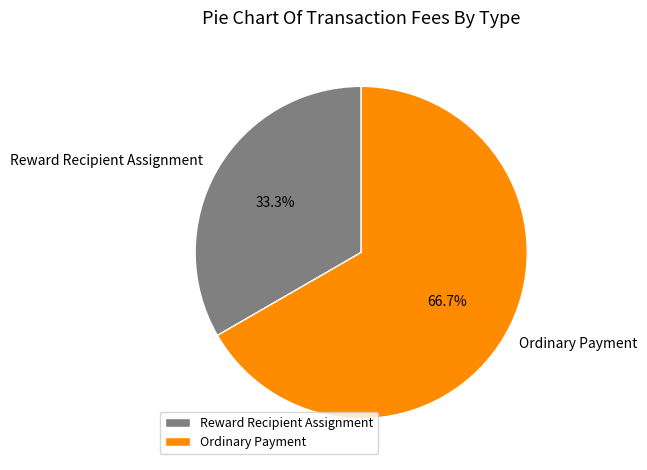

How much of the chart is everything except Ordinary Payment?

33.3%